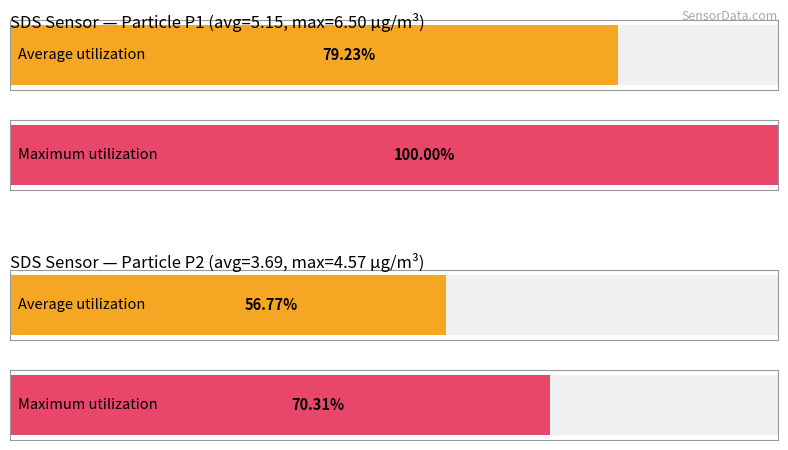

Rank the series by their maximum value, from lowest to highest.

SDS_P2, SDS_P1